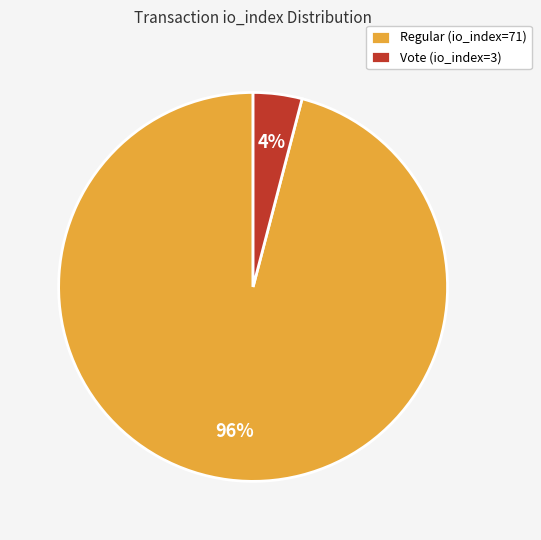

What is the majority slice?

Regular (io_index=71)